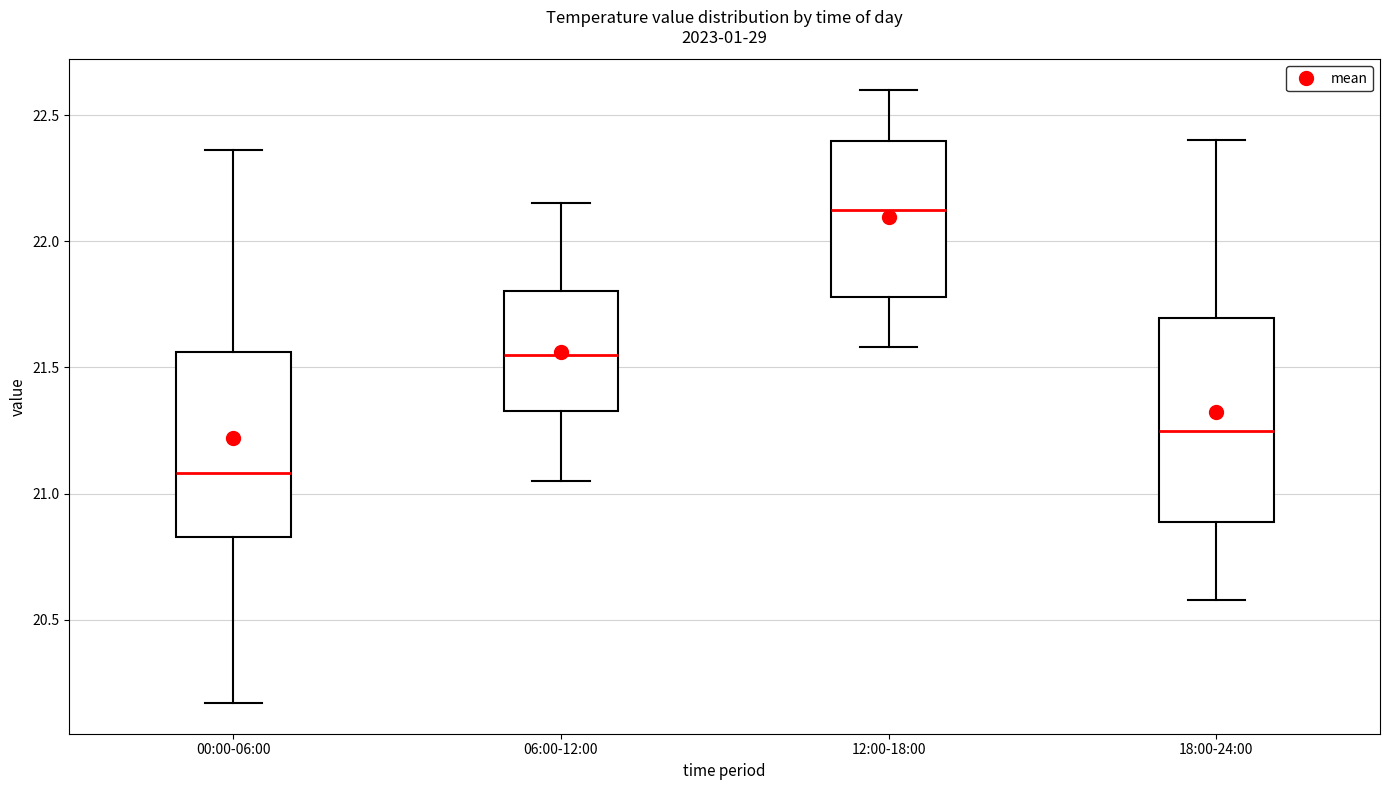

Reading left to right, read every box against the y-axis: the position of its median line, the range the box covers, and the ends of its whiskers. The values are not printed on the chart, so give them approximately, as read against the axis.

00:00-06:00: median 21.10, box 20.85 to 21.55, whiskers 20.15 to 22.35
06:00-12:00: median 21.55, box 21.35 to 21.80, whiskers 21.05 to 22.15
12:00-18:00: median 22.15, box 21.80 to 22.40, whiskers 21.60 to 22.60
18:00-24:00: median 21.25, box 20.90 to 21.70, whiskers 20.60 to 22.40